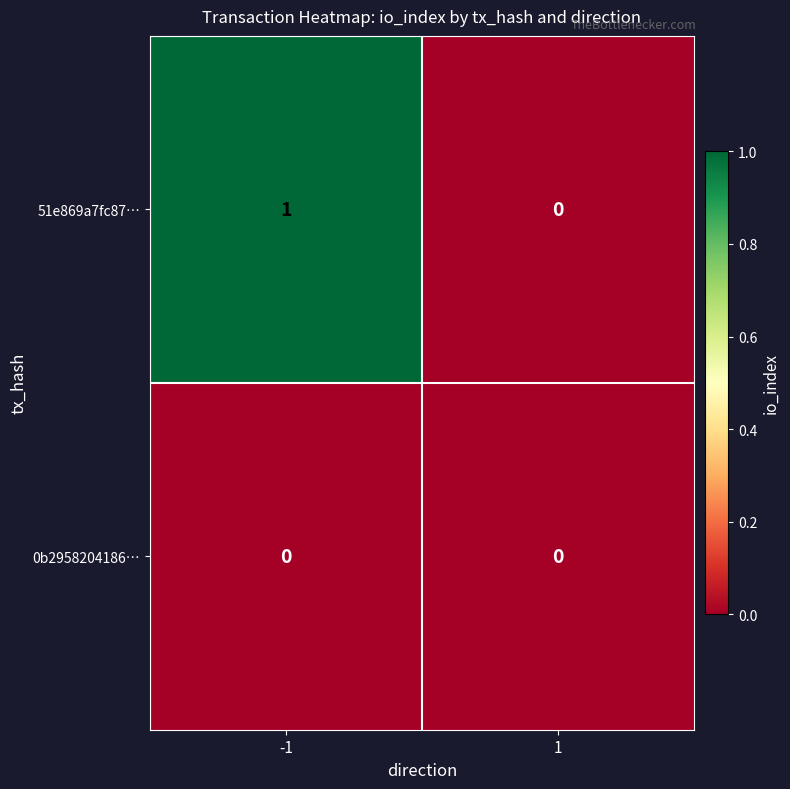

At which category is the sum across all series the highest?

-1